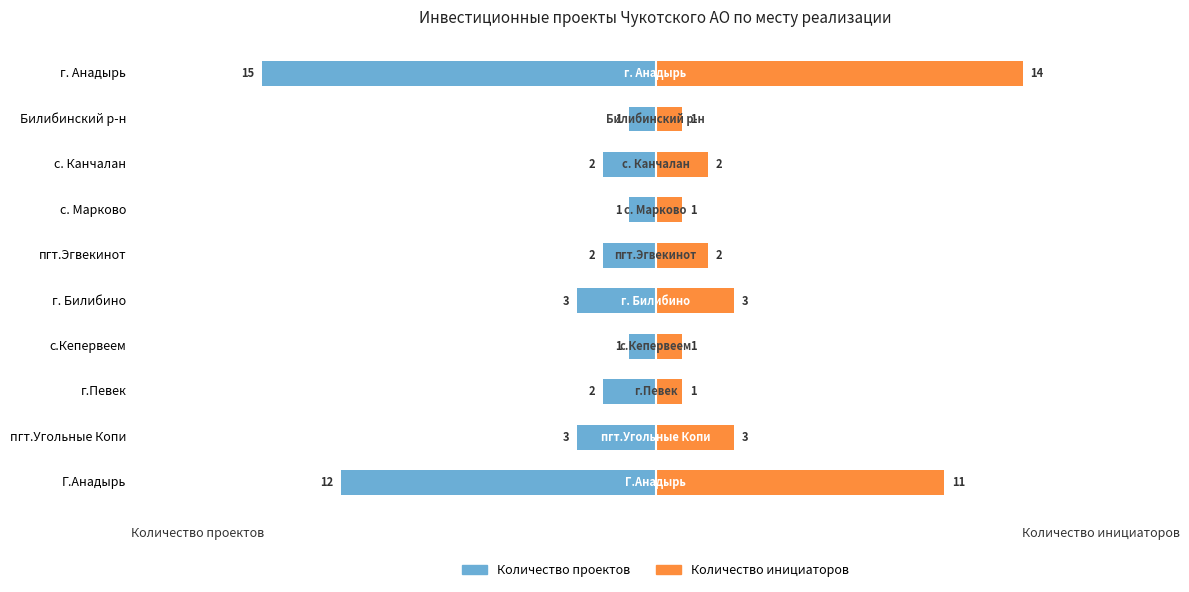

What is the total value across all series at Г.Анадырь?

-1